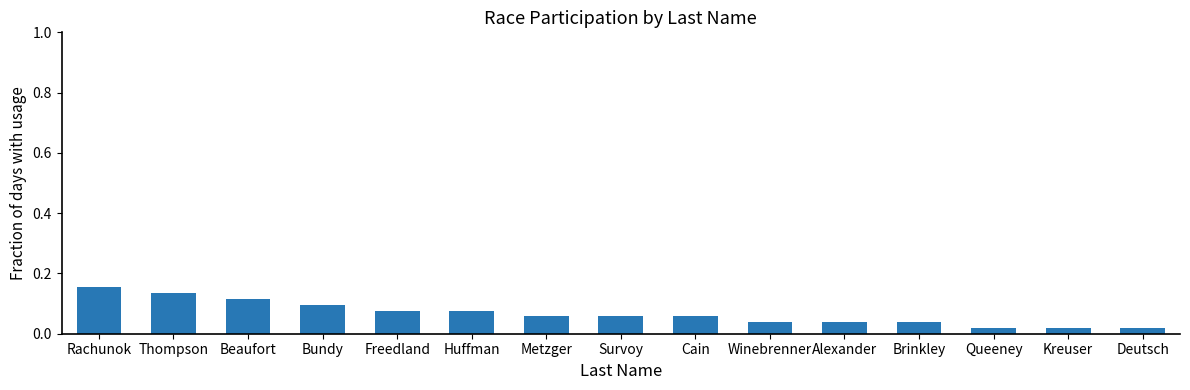

The value at Cain is 0.1. True or false?

True